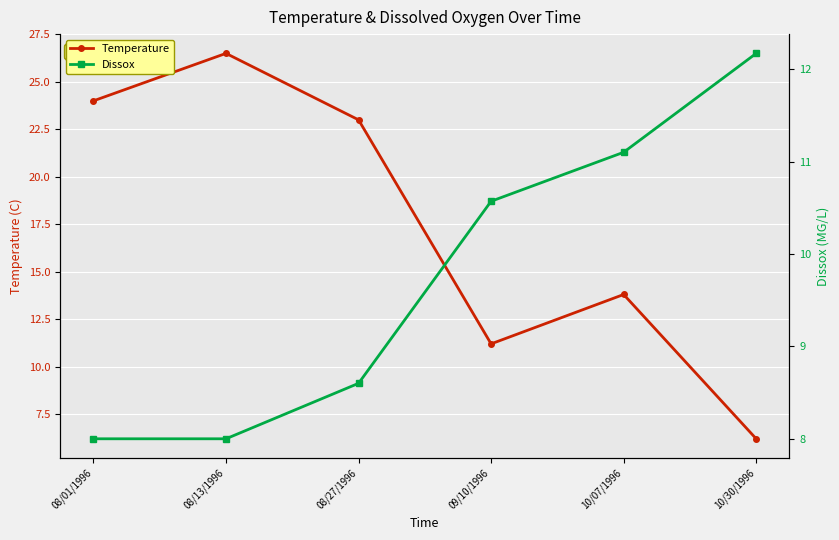

The value of Dissox at 08/01/1996 is 8.0. True or false?

True